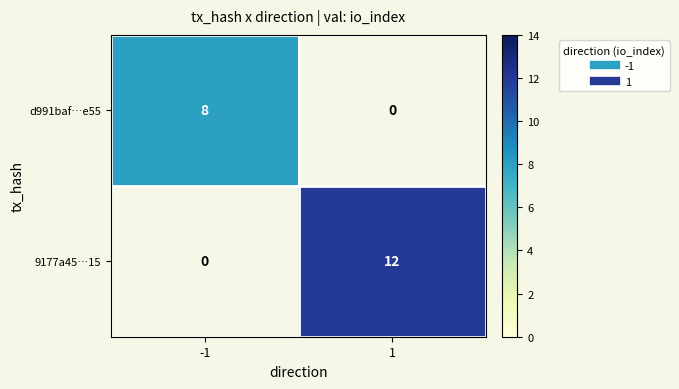

Is the value of 9177a45…15 at -1 greater than the value of d991baf…e55 at 1?

No